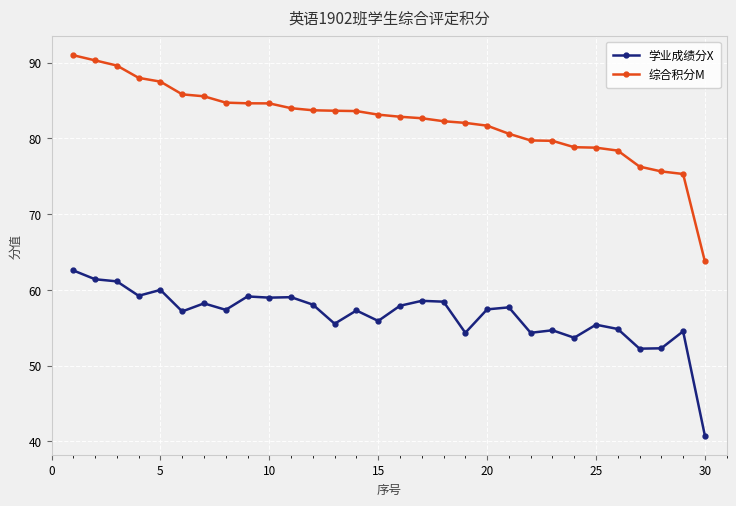

Does the chart display data point markers on the line(s)?

Yes